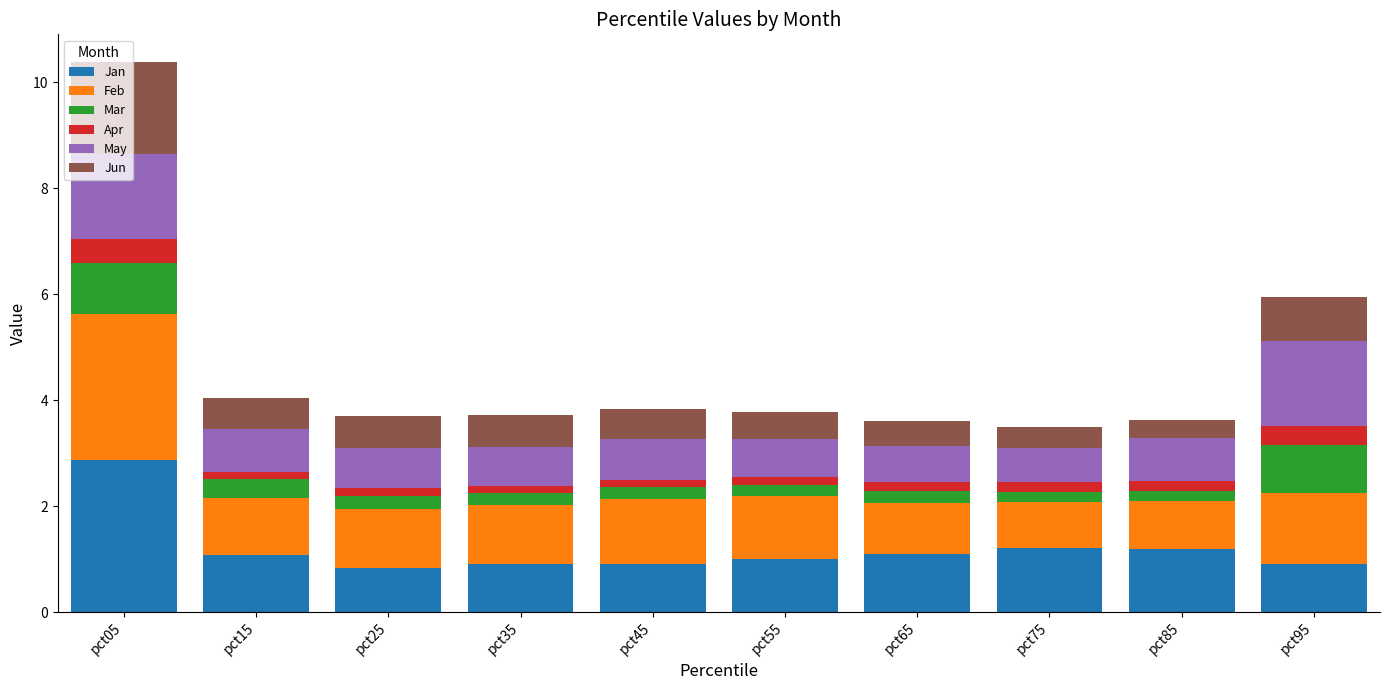

How many data points does each series have?

10